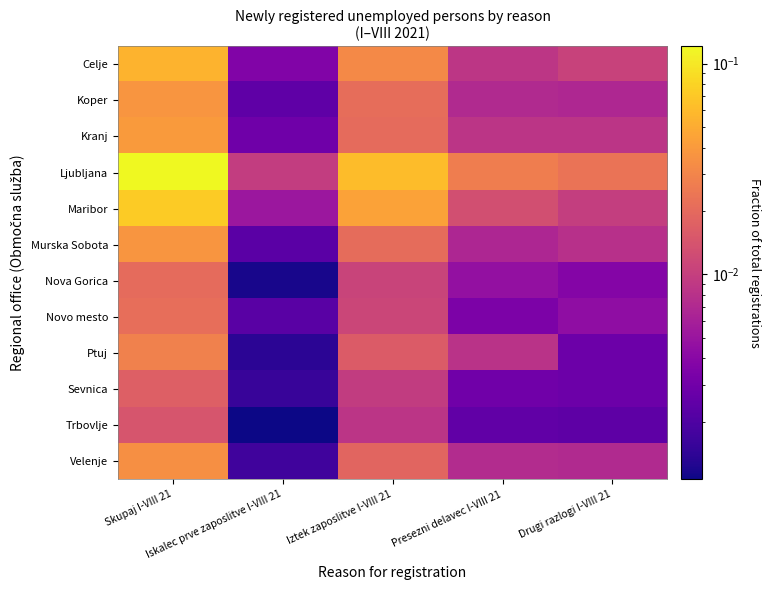

List the series in order of their peak value, lowest first.

Trbovlje, Sevnica, Nova Gorica, Novo mesto, Ptuj, Velenje, Koper, Murska Sobota, Kranj, Celje, Maribor, Ljubljana